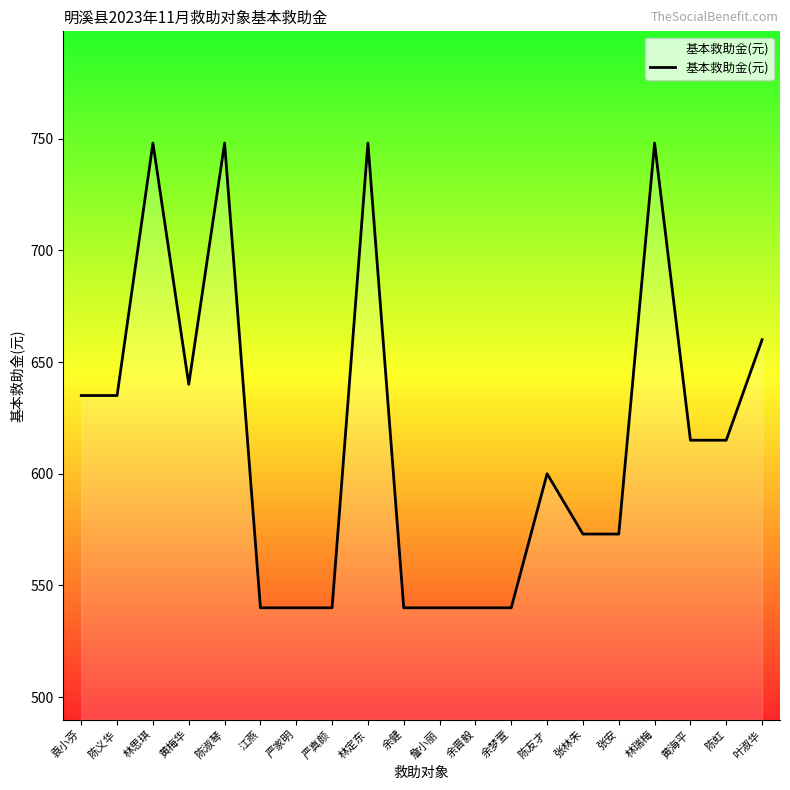

What is the greatest value displayed?

748